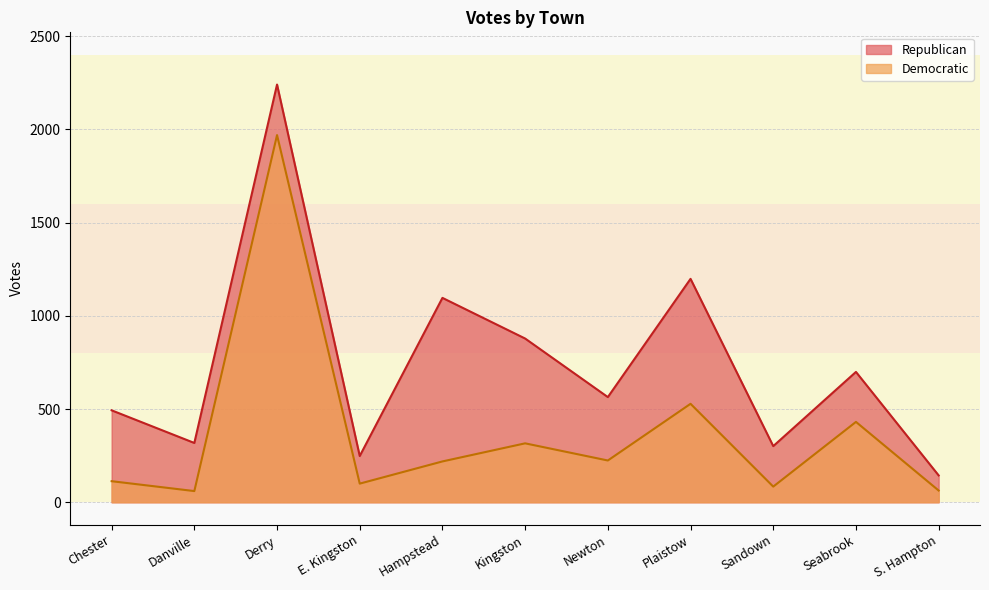

Rank the series at S. Hampton from lowest to highest value.

Democratic, Republican